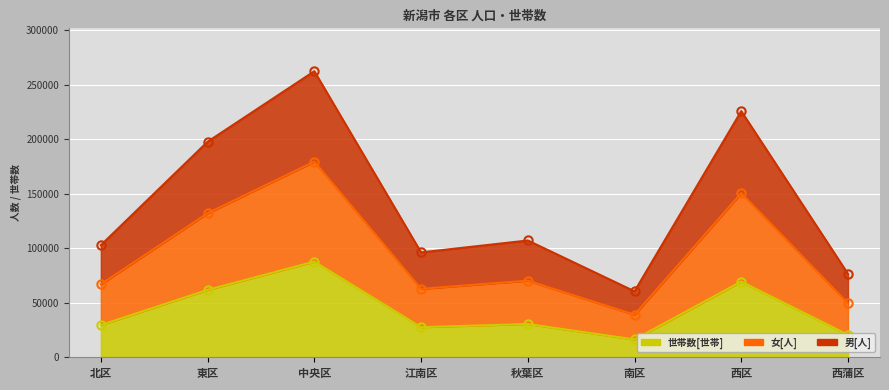

What value does the 世帯数[世帯] series have at 西区?

69416